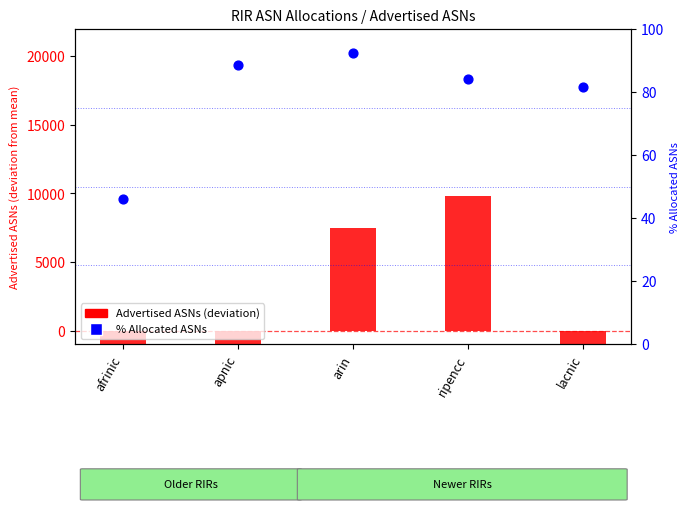

Is the value of Advertised ASNs (deviation) at lacnic greater than the value of % Allocated ASNs at apnic?

No